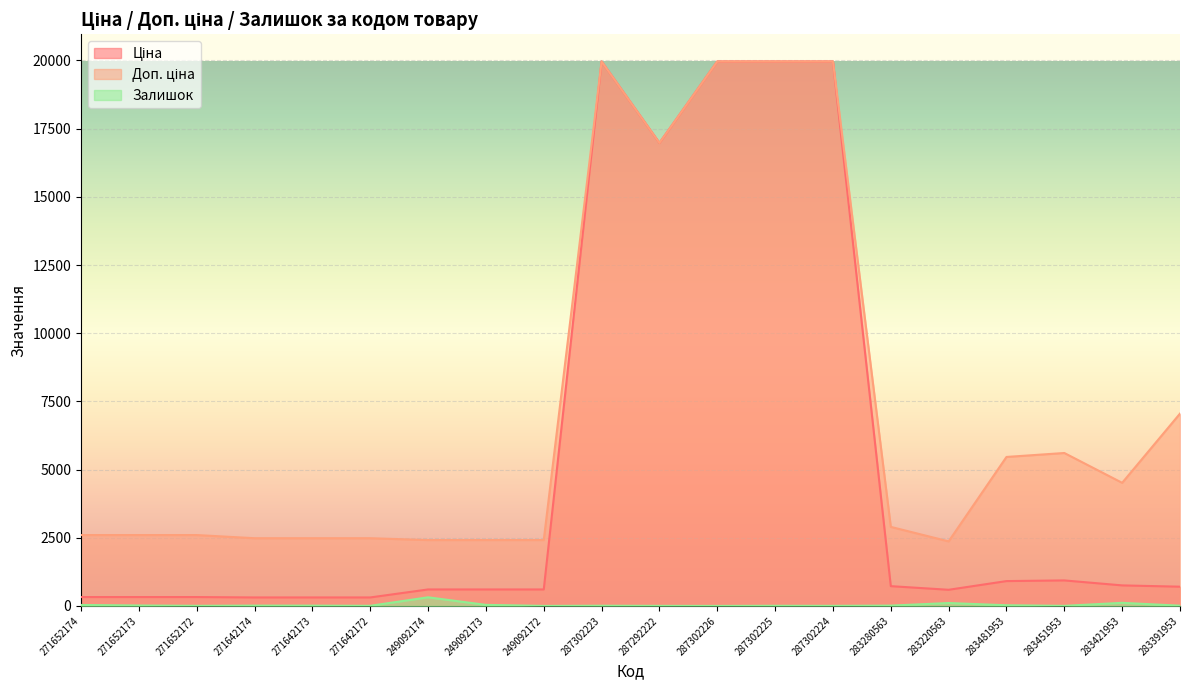

What is the label of the 1st point from the right?

283391953